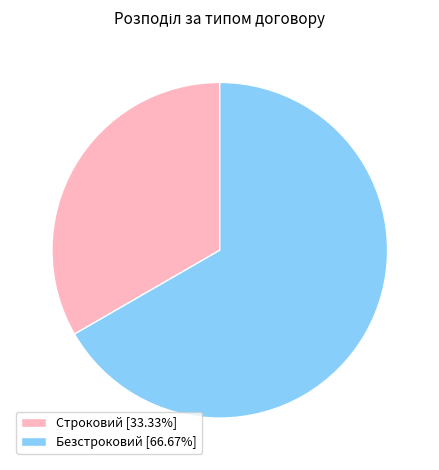

Which category has the smallest portion of the pie?

Строковий